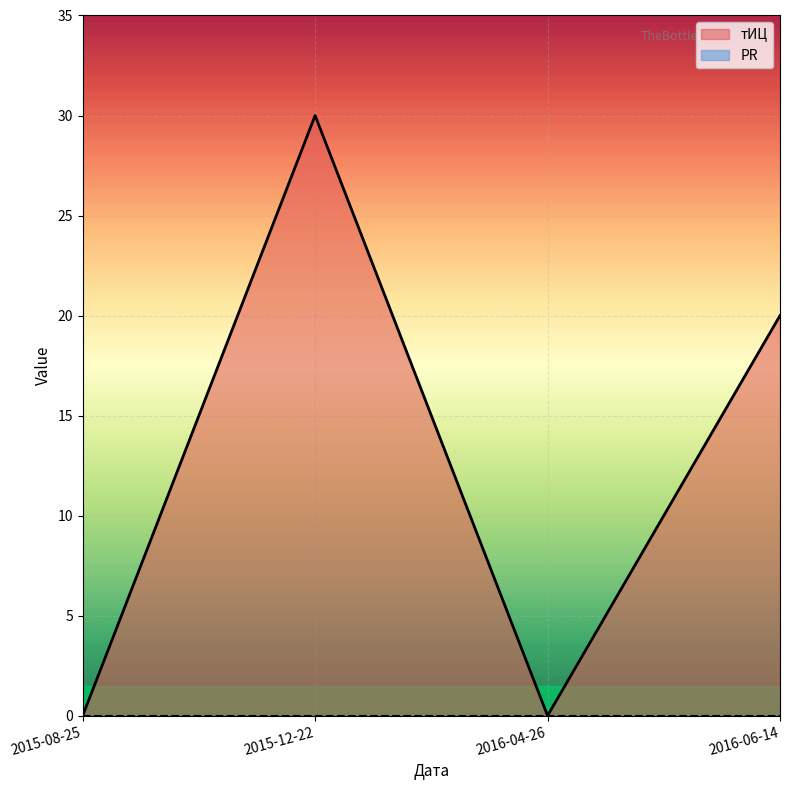

Is it true that the value at 2015-12-22 is 30?

True